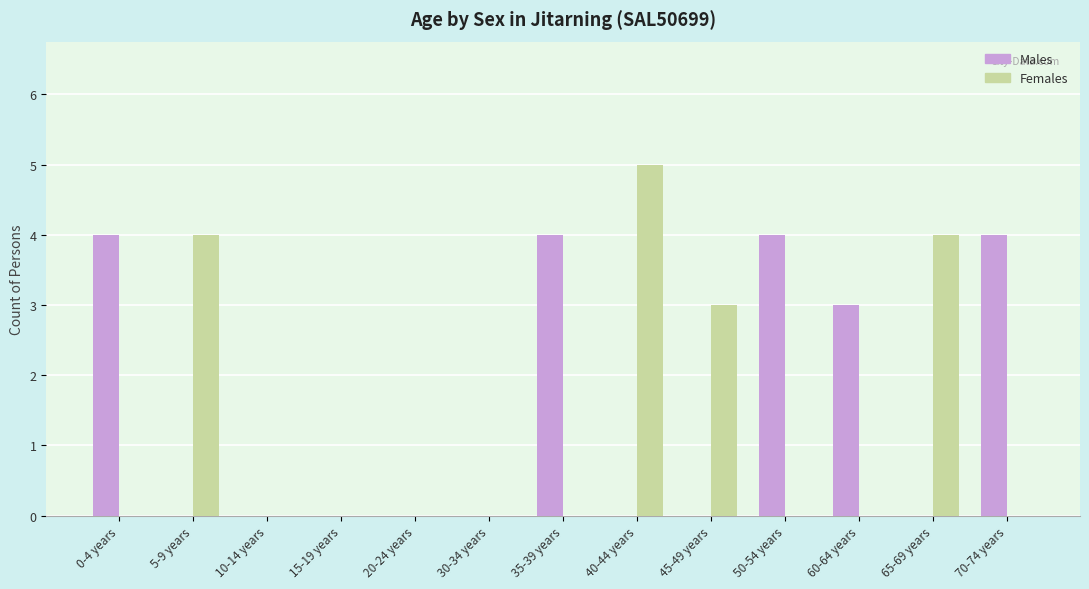

The value of Females at 40-44 years is 7. True or false?

False